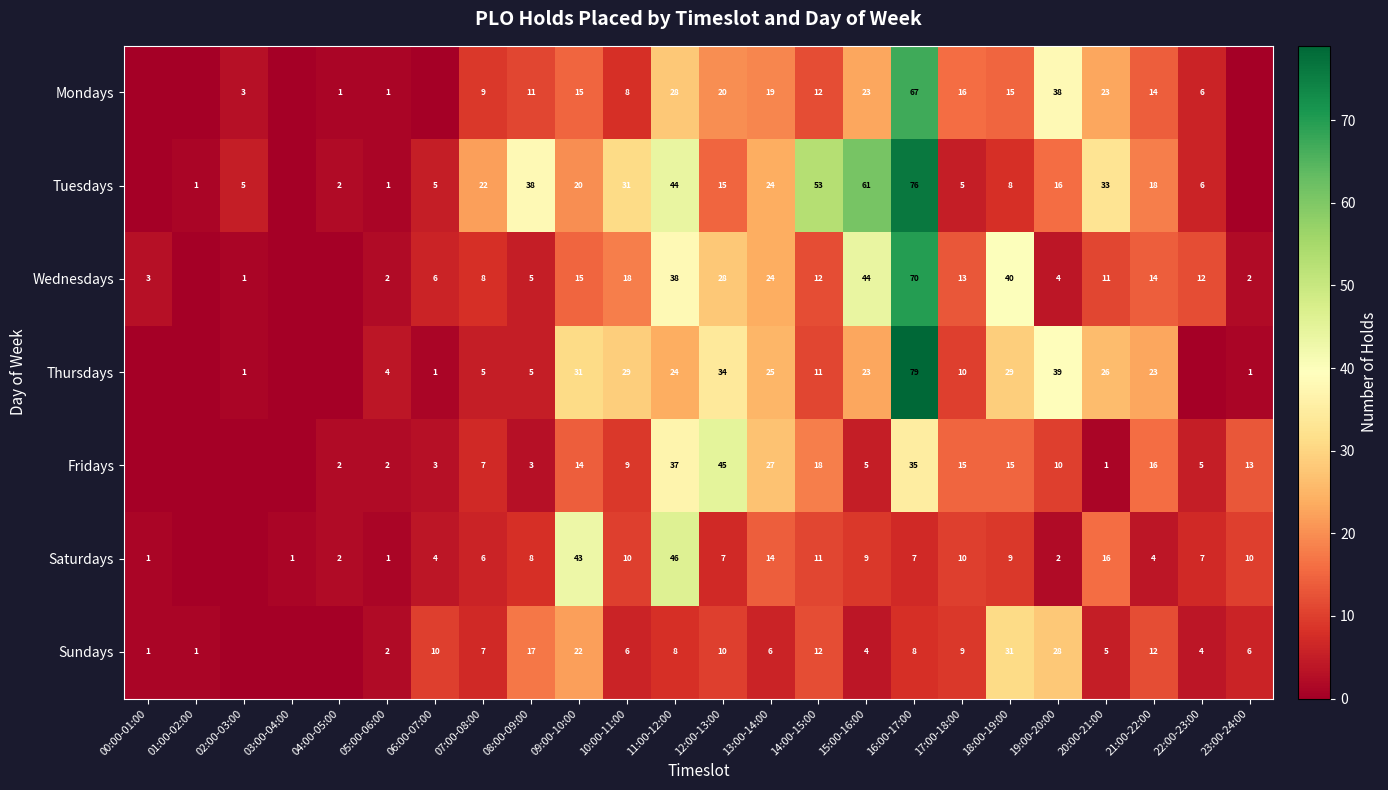

True or false: Wednesdays has a value of 38 at 11:00-12:00.

True